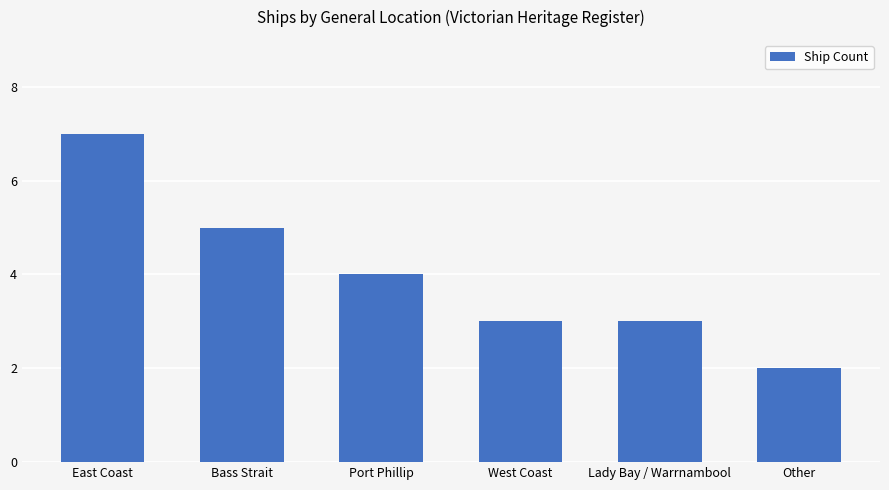

Which has a higher value, Bass Strait or East Coast?

East Coast